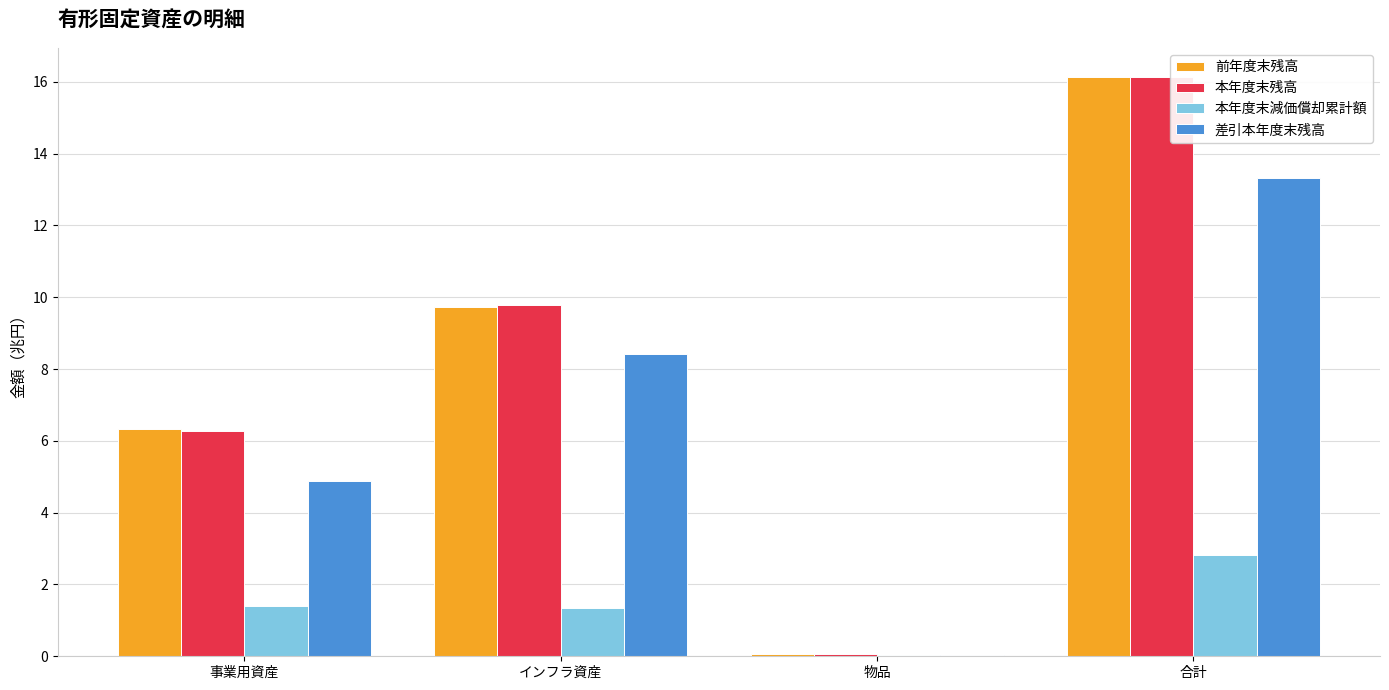

What is the highest value of the 本年度末減価償却累計額 series?

2.8